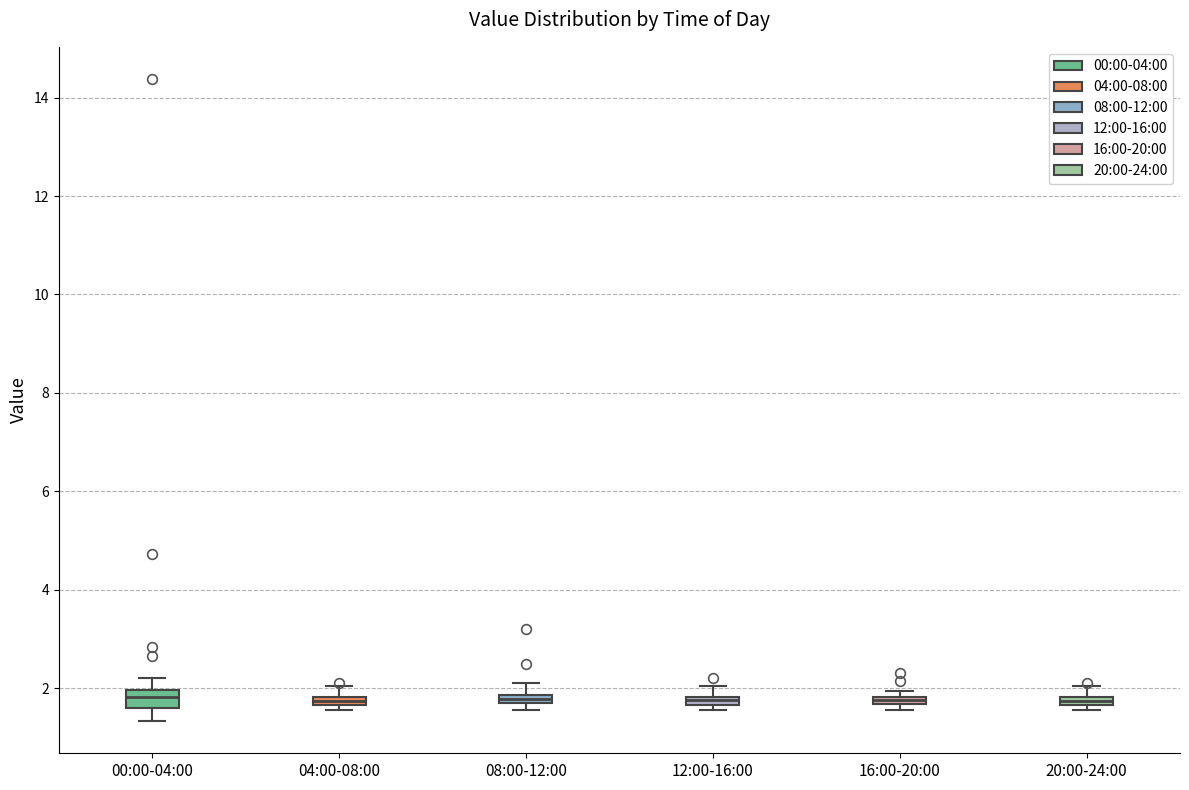

Where is the upper edge of the box for 08:00-12:00 on the y-axis? The values are not printed on the chart, so give them approximately, as read against the axis.

1.8